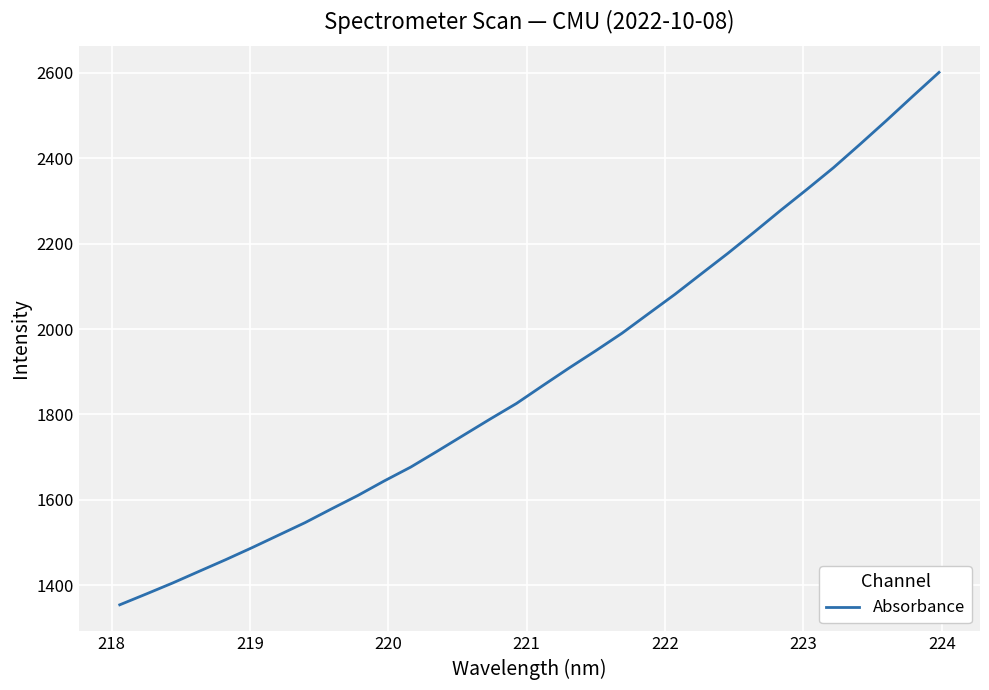

What is the difference between the second highest and second lowest values?

1166.1